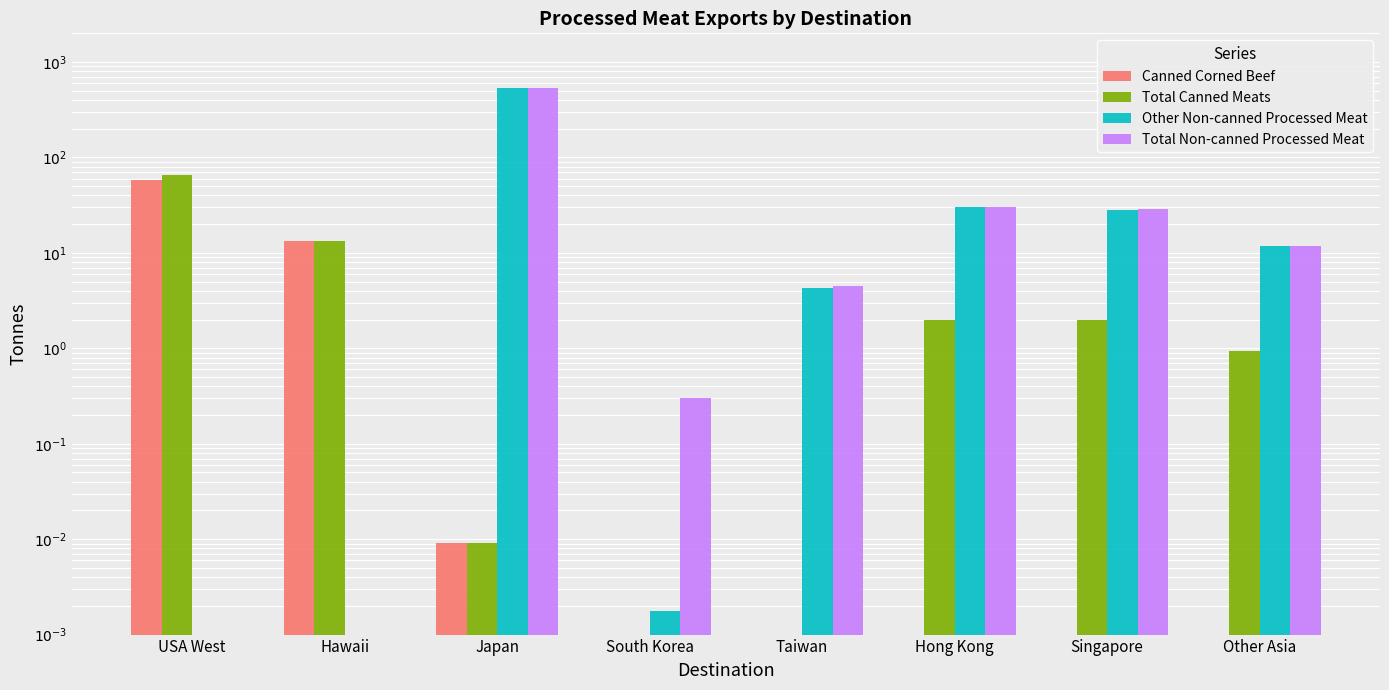

Reading left to right, list all the values displayed in this chart.

Canned Corned Beef: USA West=58.2	Hawaii=13.4	Japan=0.0	South Korea=0.0	Taiwan=0.0	Hong Kong=0.0	Singapore=0.0	Other Asia=0.0
Total Canned Meats: USA West=65.8	Hawaii=13.4	Japan=0.0	South Korea=0.0	Taiwan=0.0	Hong Kong=2.0	Singapore=2.0	Other Asia=0.9
Other Non-canned Processed Meat: USA West=0.0	Hawaii=0.0	Japan=534.3	South Korea=0.0	Taiwan=4.3	Hong Kong=30.2	Singapore=28.4	Other Asia=11.8
Total Non-canned Processed Meat: USA West=0.0	Hawaii=0.0	Japan=534.3	South Korea=0.3	Taiwan=4.5	Hong Kong=30.2	Singapore=28.5	Other Asia=11.8